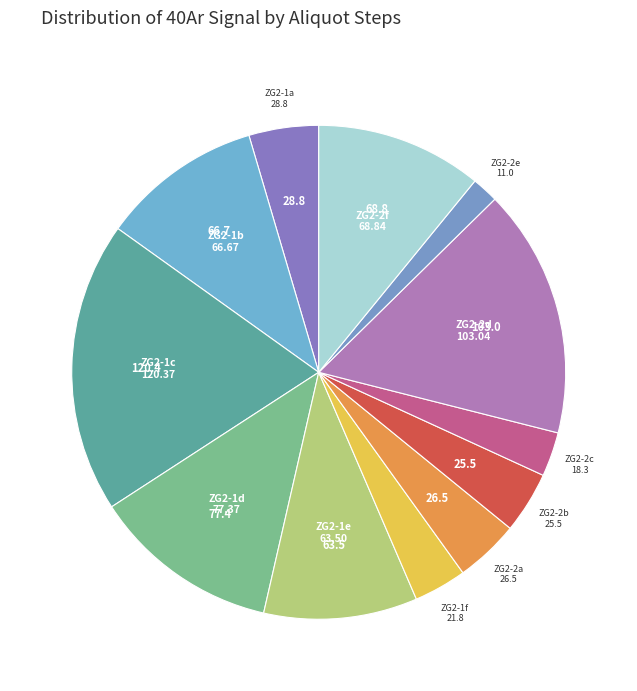

What is the largest slice in the pie chart?

ZG2-1c